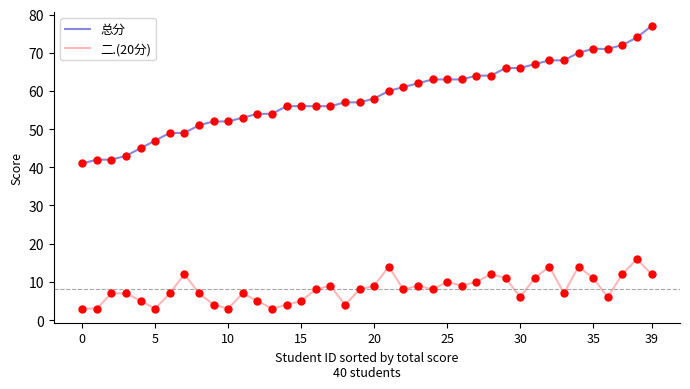

Which series has the widest spread of values?

总分